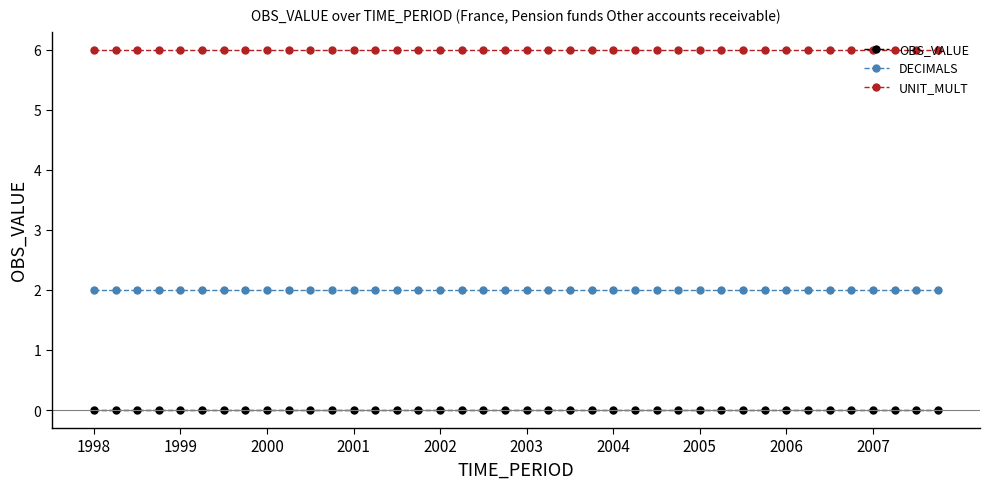

At how many categories does at least one series exceed 5?

40